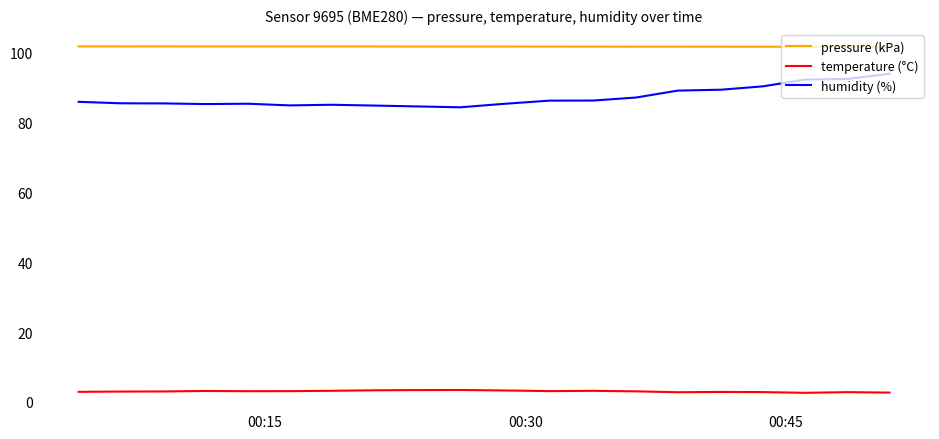

True or false: pressure (kPa) and temperature (°C) cross at least once.

False